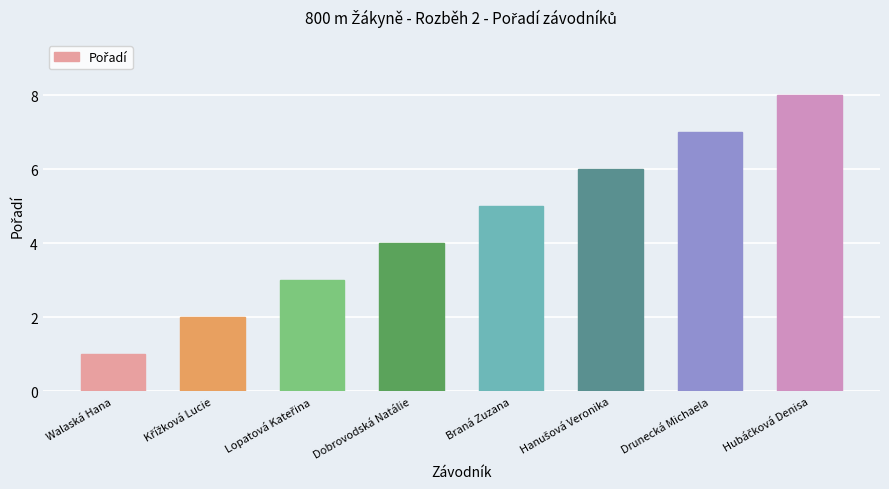

True or false: the data shows 4 at Dobrovodská Natálie.

True